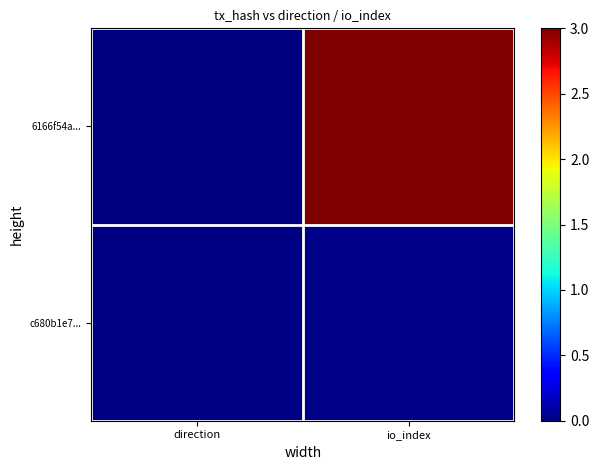

Between direction and io_index, which is larger?

io_index